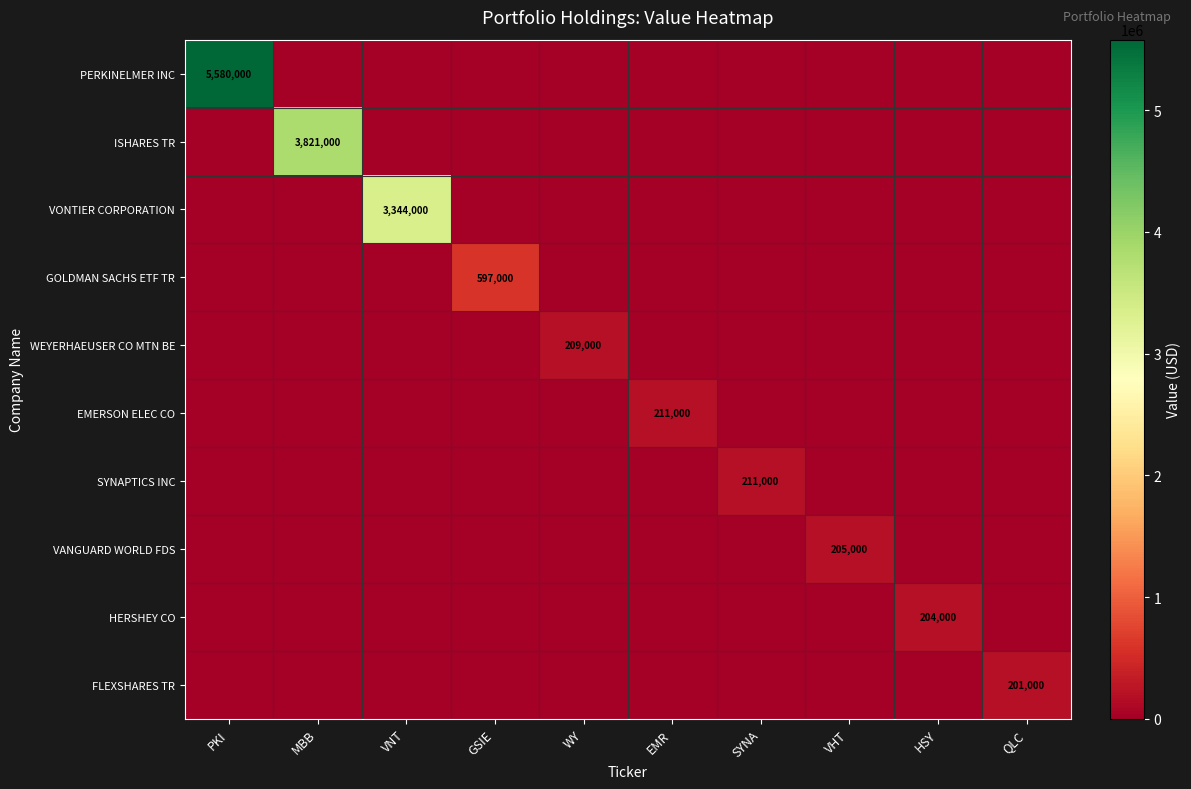

What is the average value of the EMERSON ELEC CO series?

21100